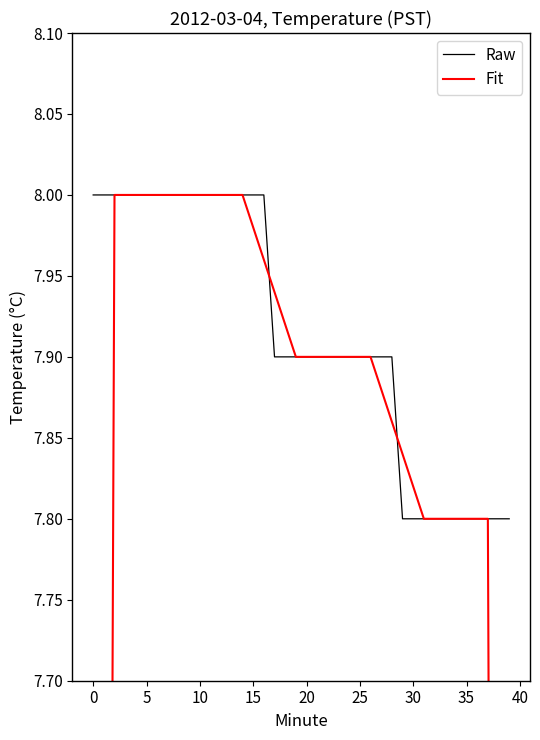

What is the label of the 1st point from the right?

39